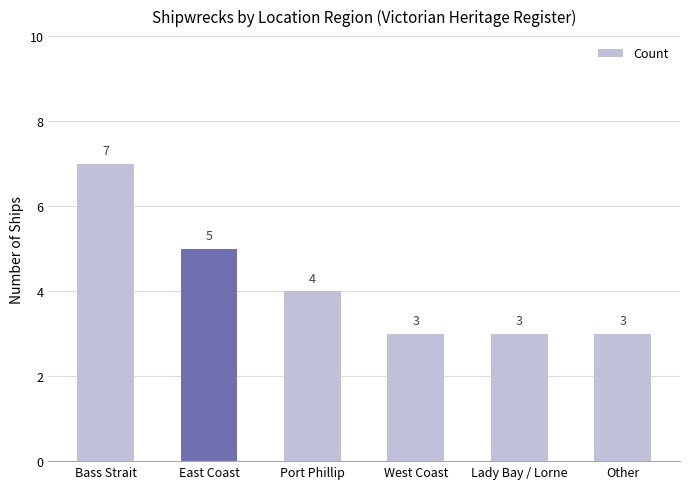

Approximately how many times larger is the value at Other compared to Bass Strait?

0.4